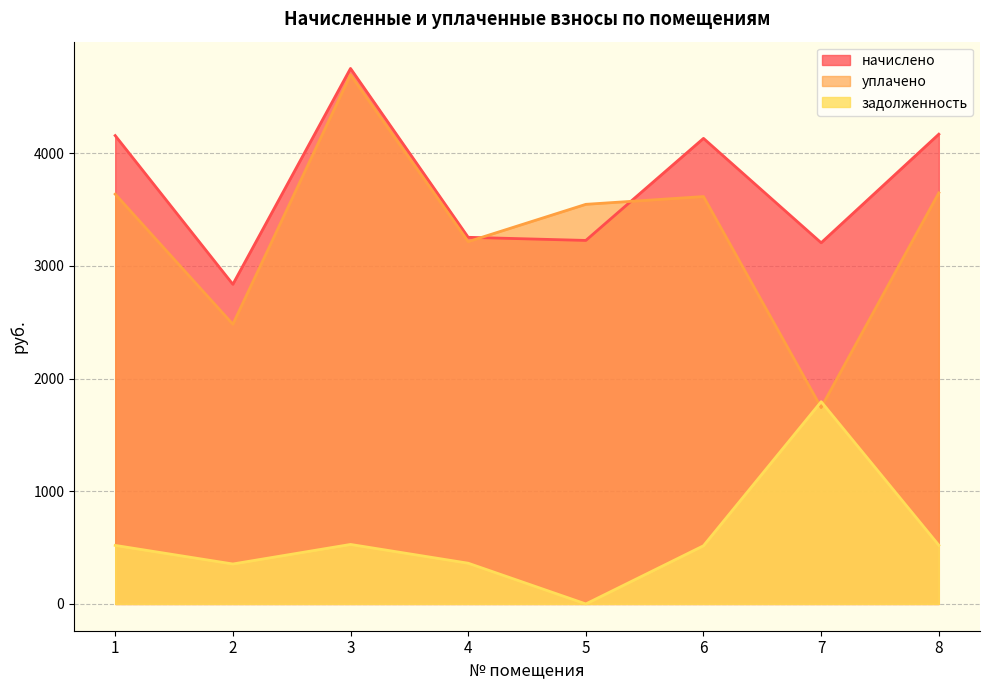

At which category does задолженность reach its first local valley?

2